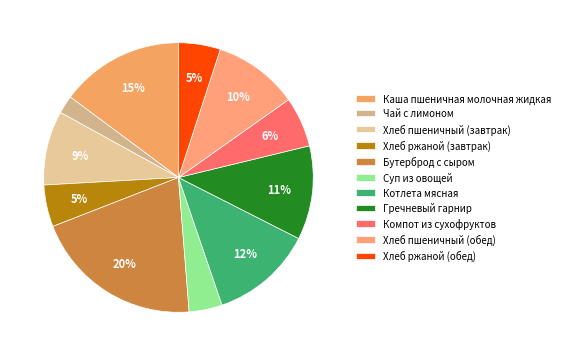

Is it true that Котлета мясная is 1% of the pie?

False